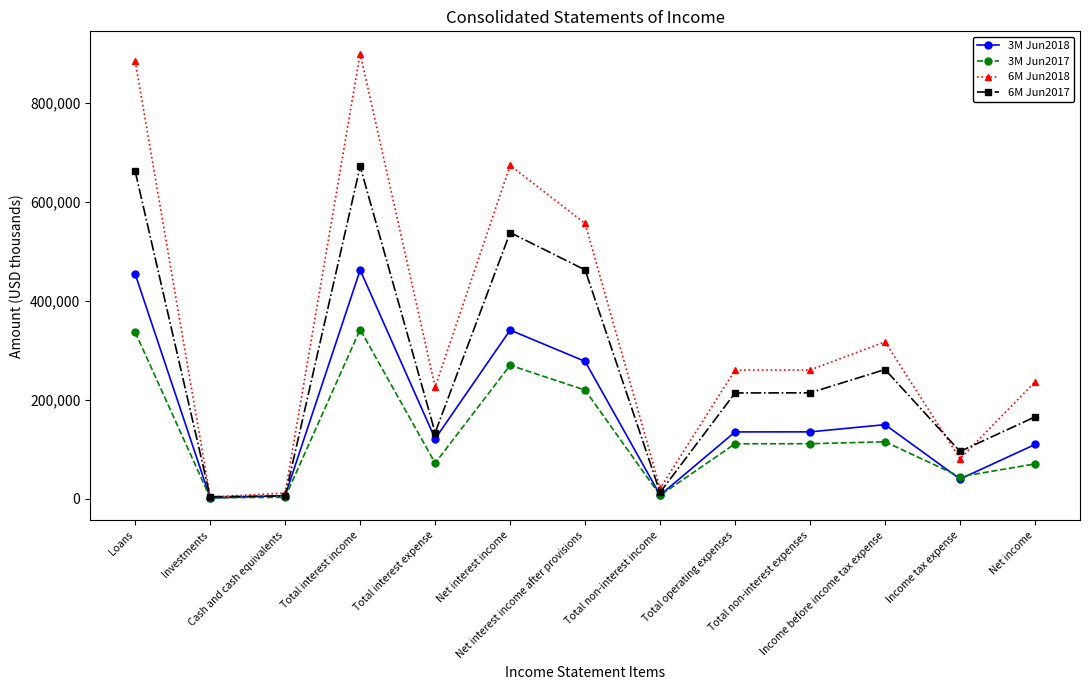

Which series has the largest total across all categories?

6M Jun2018